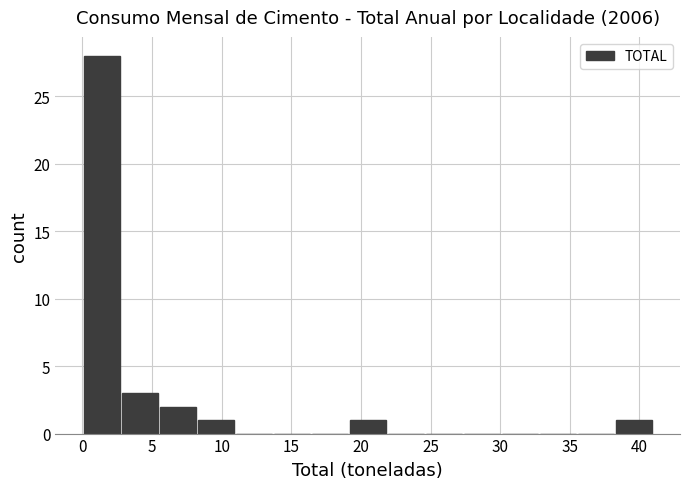

Reading left to right, list every bar in this chart as the range it spans on the x-axis followed by its height. Neither the bar edges nor the heights are printed on the chart, so give them approximately, as read against the axes.

0.0 to 3.0: 28
3.0 to 5.5: 3
5.5 to 8.0: 2
8.0 to 11.0: 1
11.0 to 13.5: 0
13.5 to 16.5: 0
16.5 to 19.0: 0
19.0 to 22.0: 1
22.0 to 24.5: 0
24.5 to 27.5: 0
27.5 to 30.0: 0
30.0 to 33.0: 0
33.0 to 35.5: 0
35.5 to 38.0: 0
38.0 to 41.0: 1